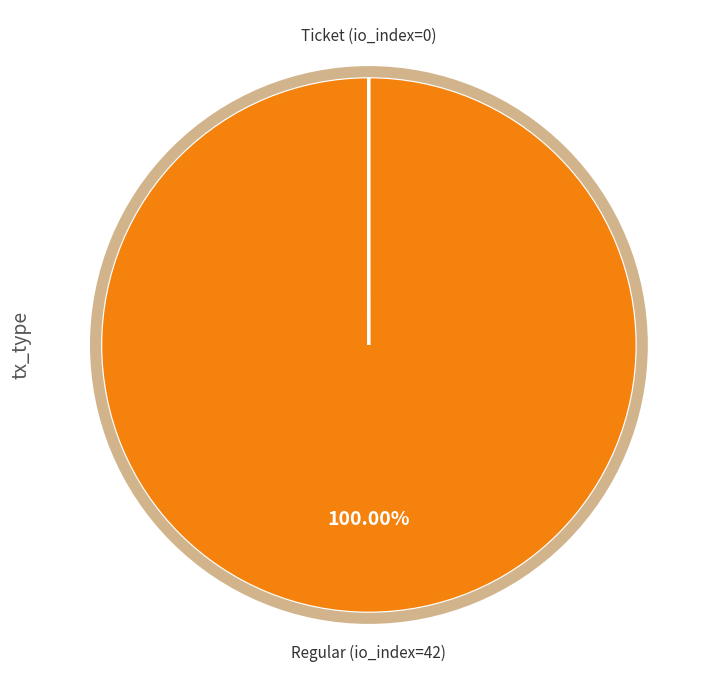

Is there a majority slice in this chart?

Yes